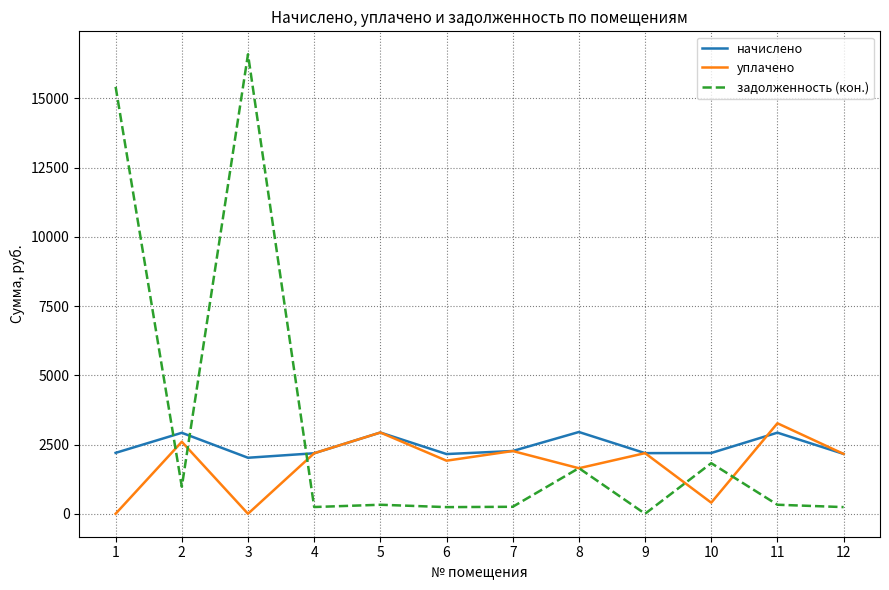

Between 5 and 7, which series saw the biggest shift?

уплачено